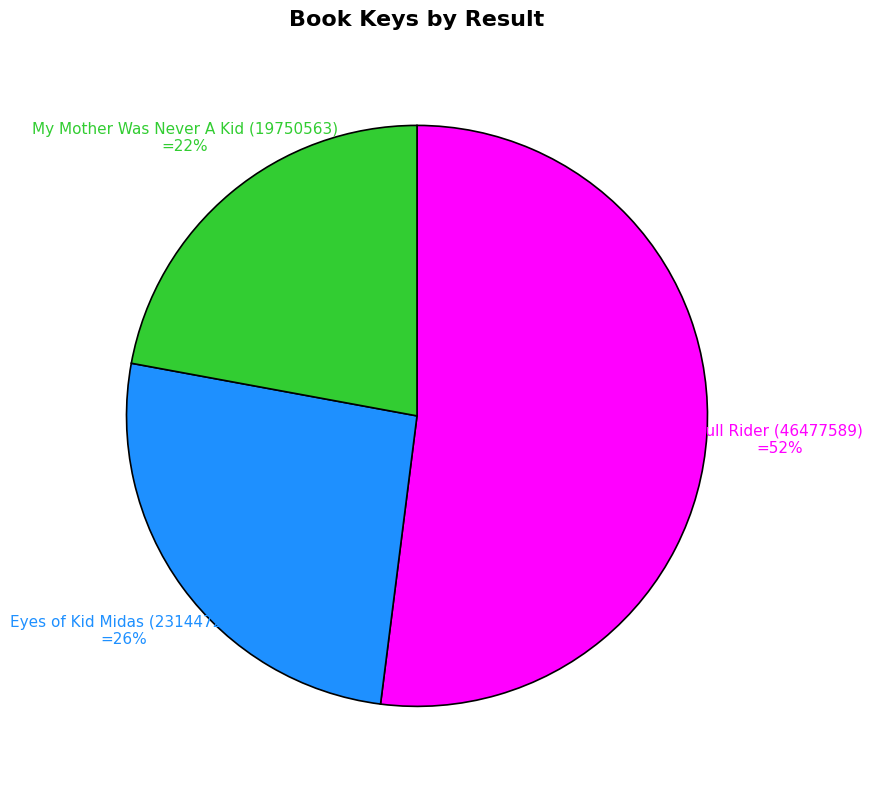

To the nearest percent, what is the average slice percentage?

33%